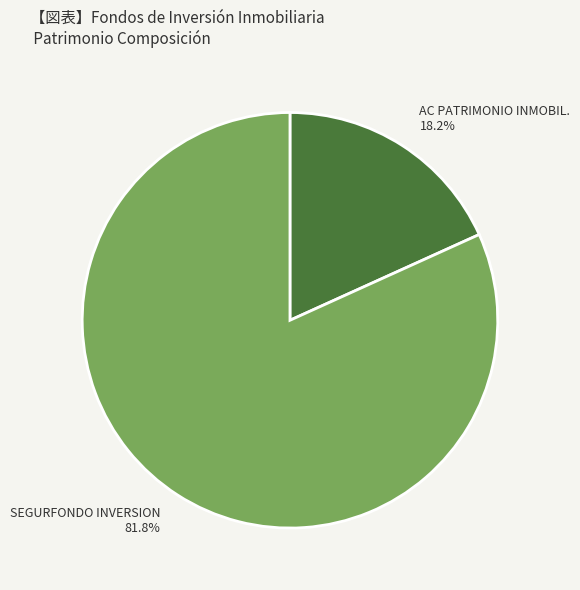

True or false: SEGURFONDO INVERSION accounts for 82% of the total.

True